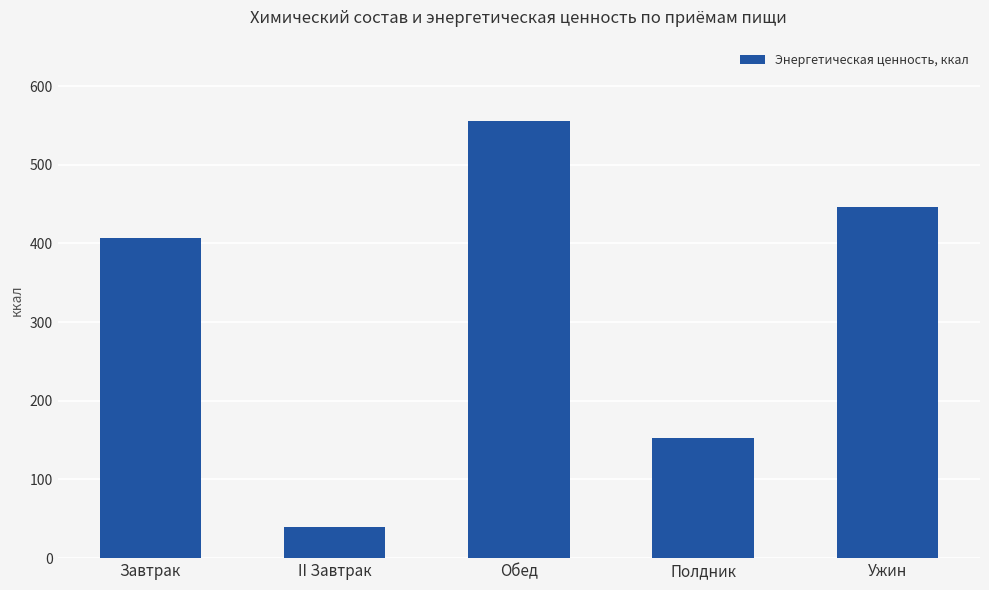

The value at Полдник is 153.1. True or false?

True